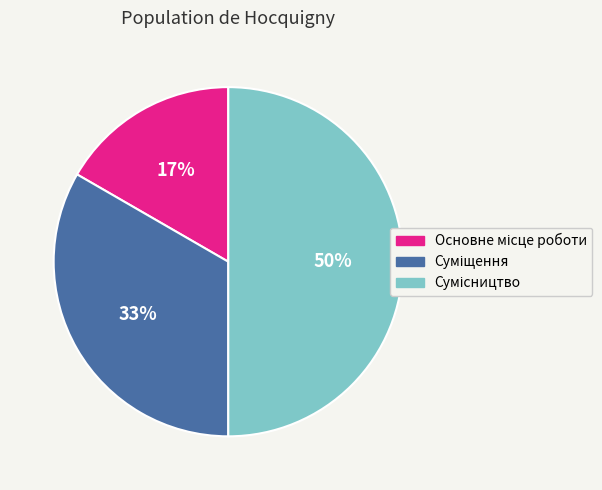

To the nearest percent, what is the difference between the largest and smallest slice percentages?

33%